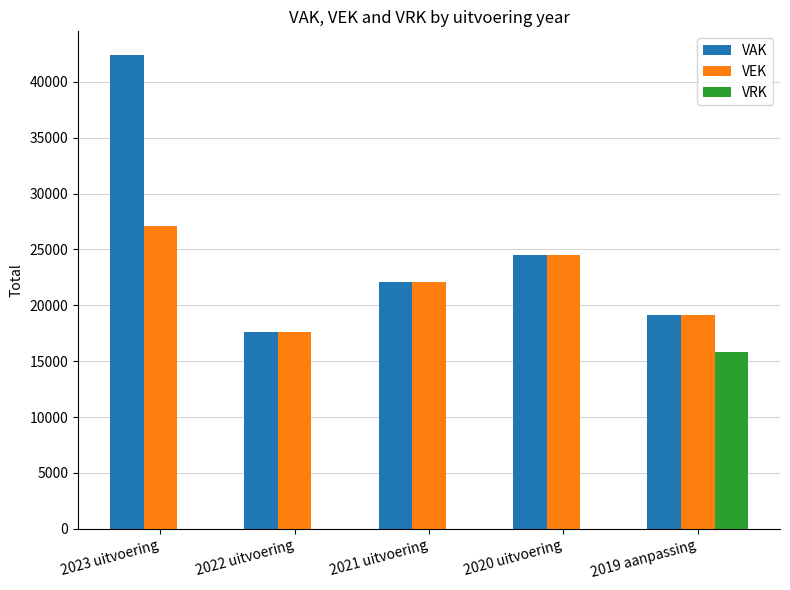

Which series has the largest total across all categories?

VAK